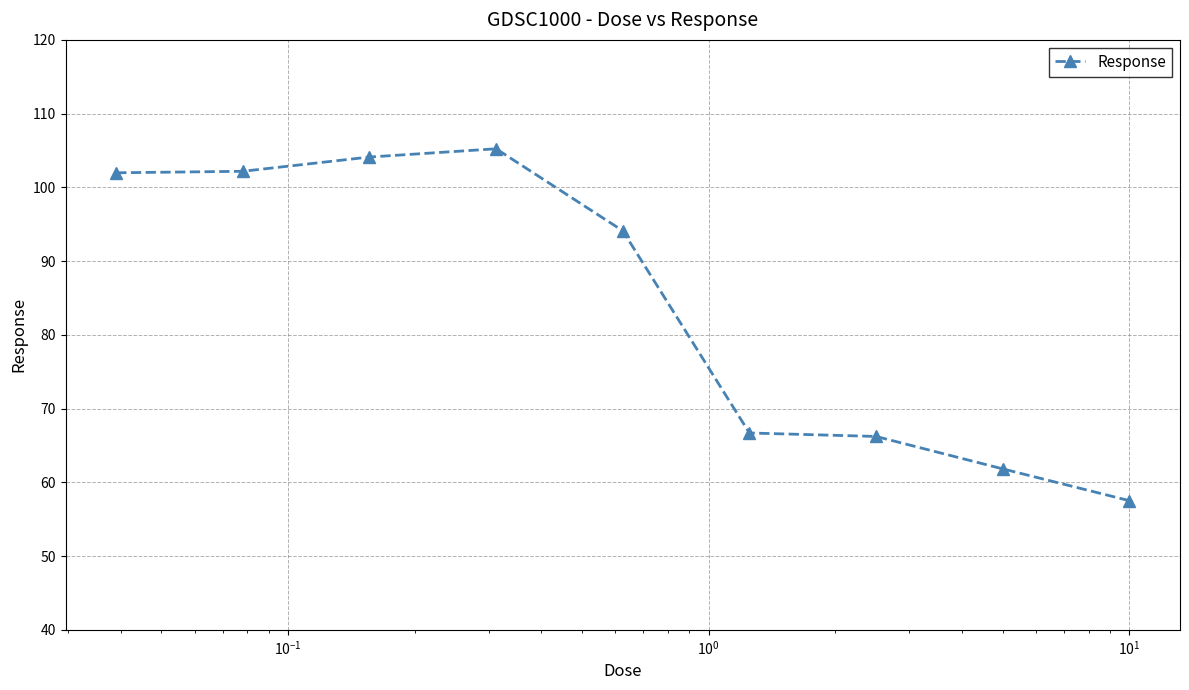

True or false: there are more than 2 points higher than both neighbors.

False